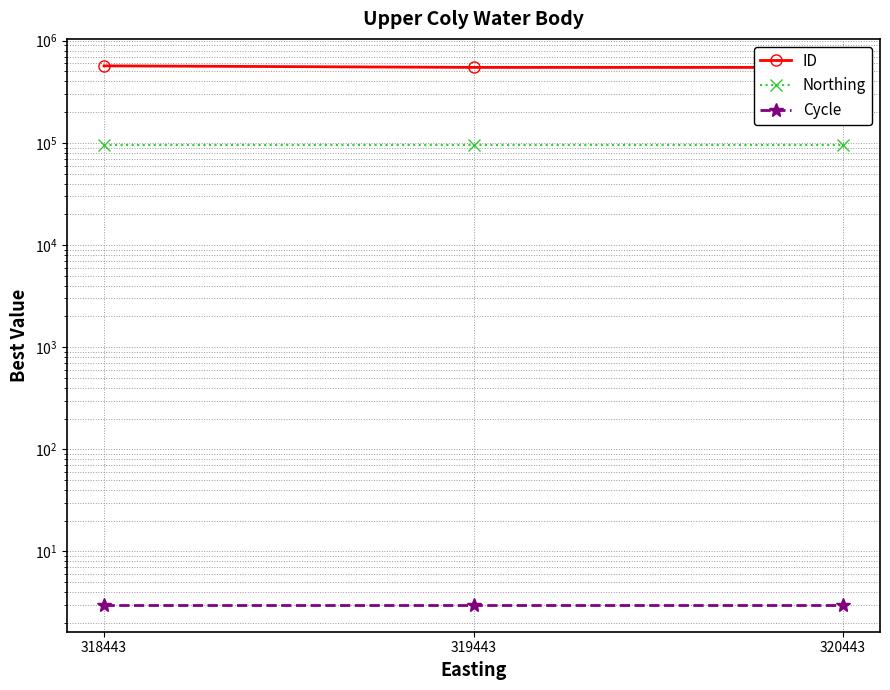

At which category does the chart reach its peak across all series?

318443